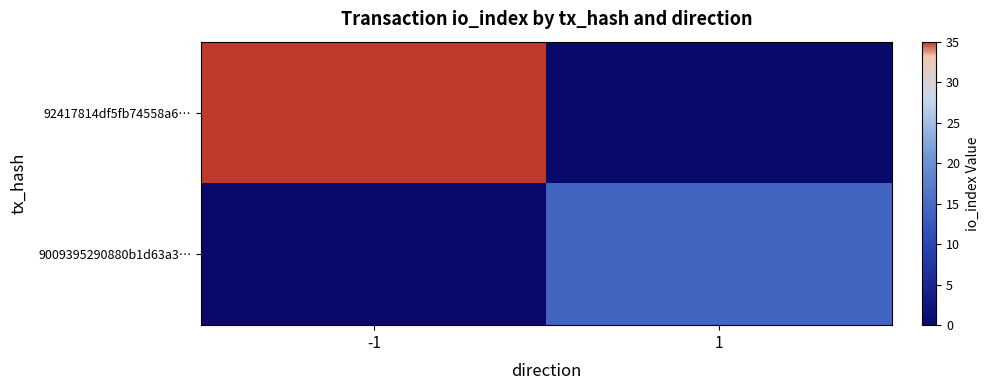

Which series has the widest spread of values?

92417814df5fb74558a6…